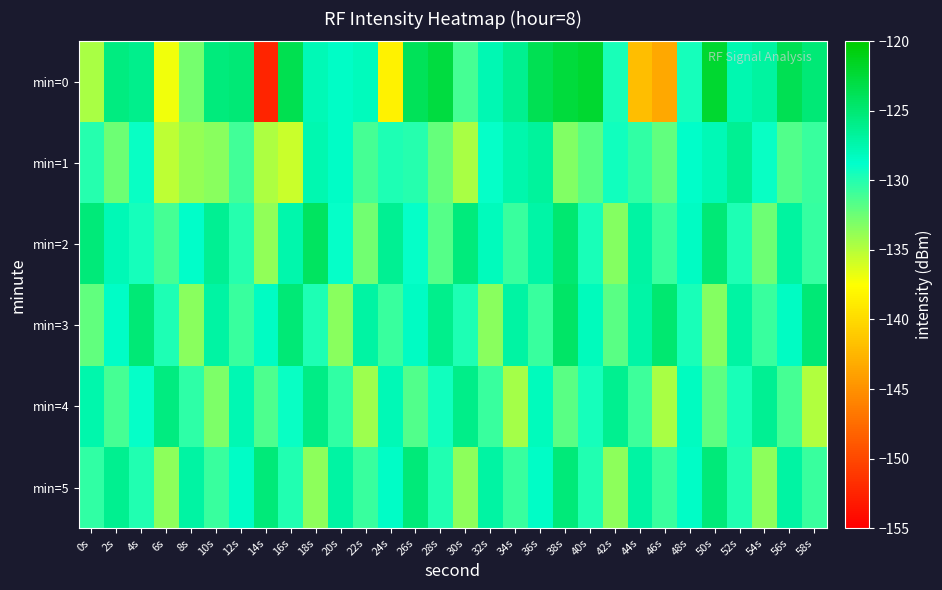

At which category is the sum across all series the highest?

38s